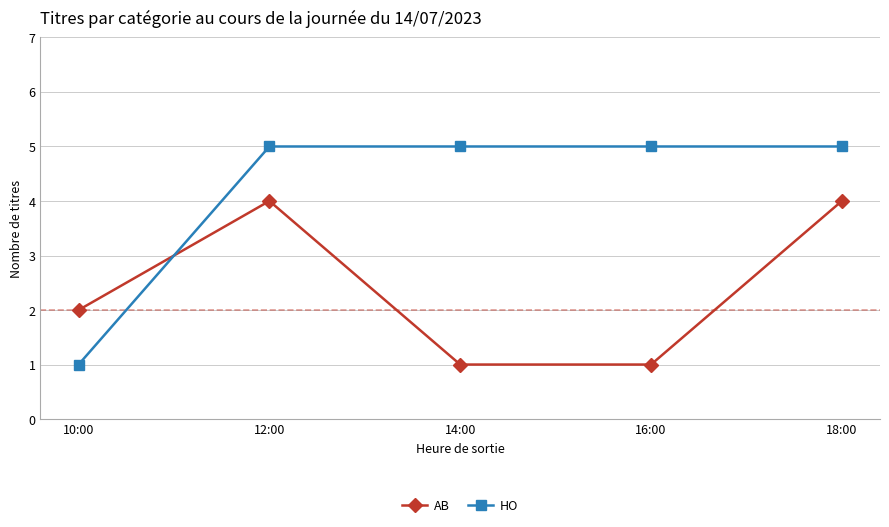

Reading right to left, transcribe all the data shown in this chart.

AB: 4	1	1	4	2
HO: 5	5	5	5	1